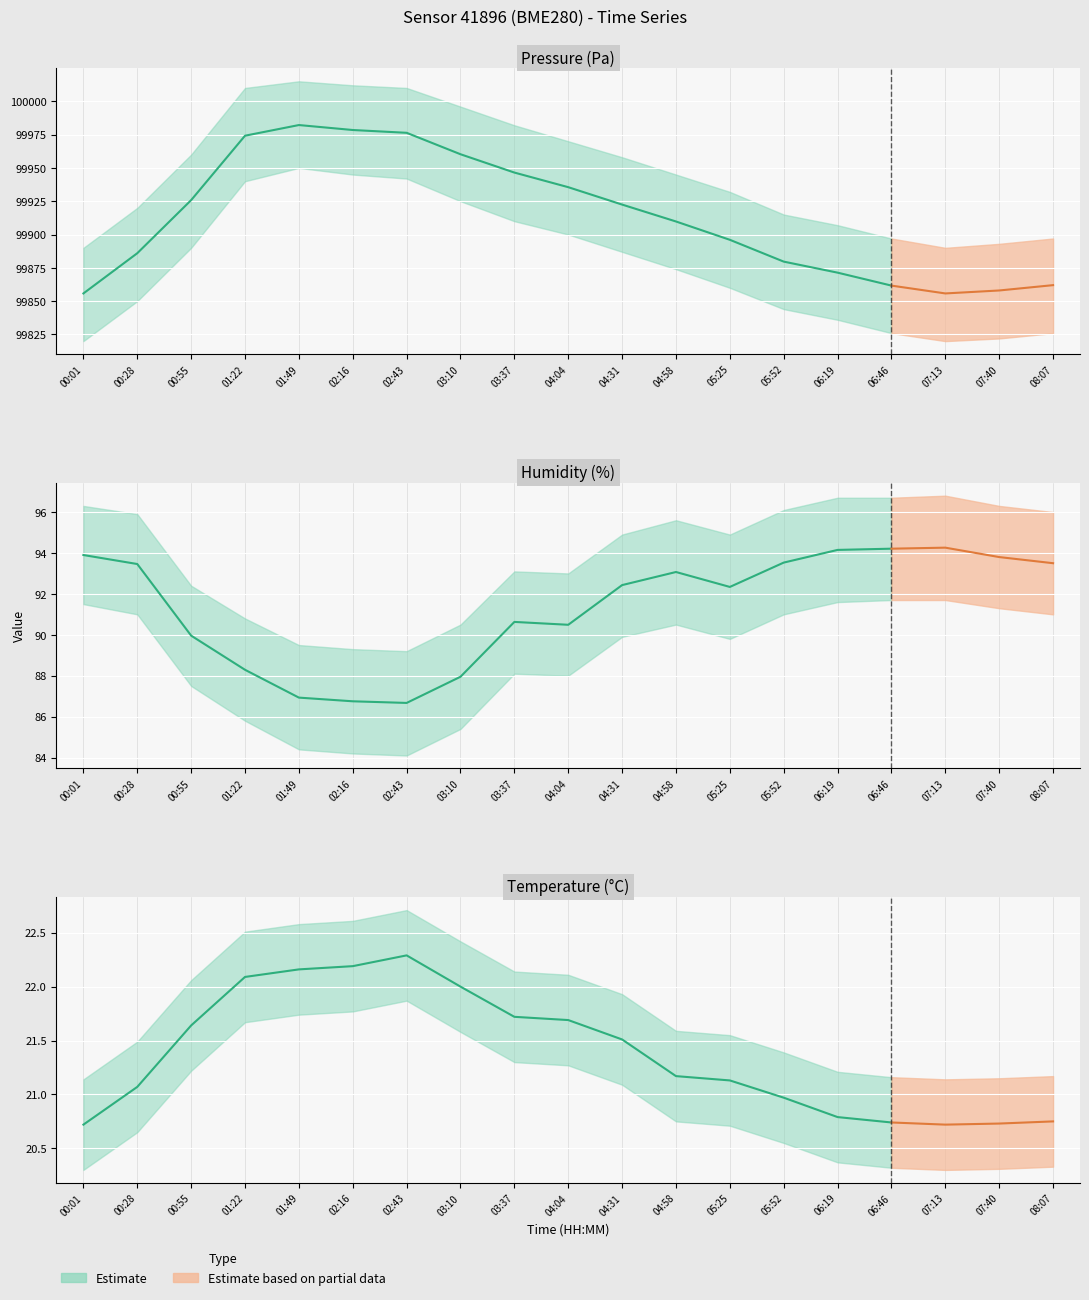

What position from the left is 06:46?

16